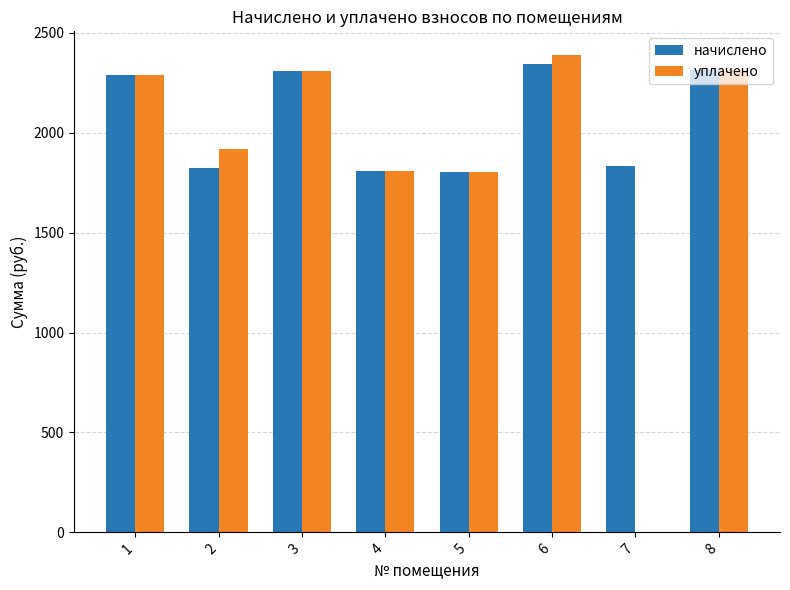

What is the total value across all series at 4?

3622.0